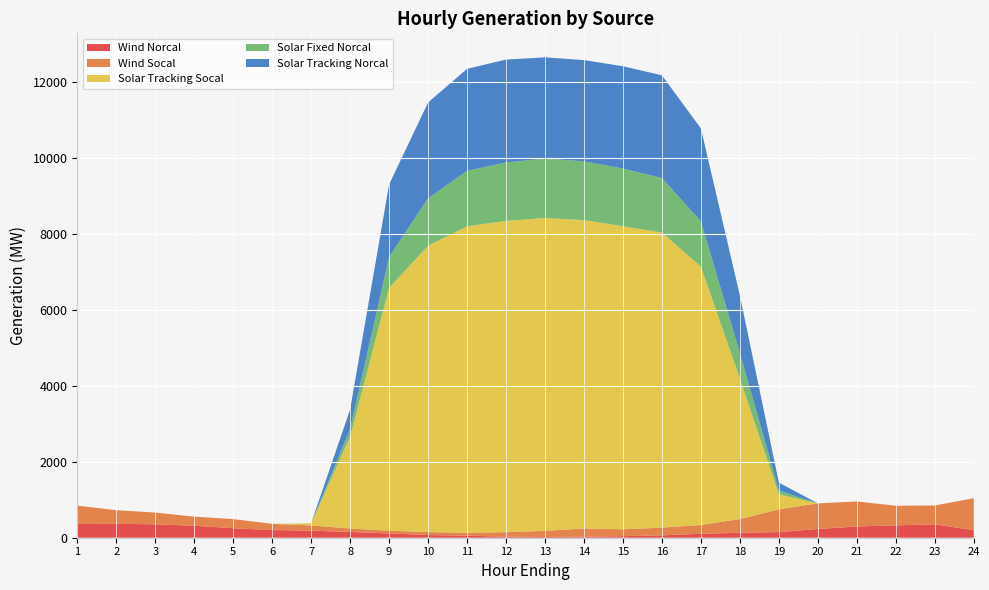

Reading left to right, what are all the values shown in this chart?

Wind_Norcal: 1=362.2	2=364.7	3=353.7	4=315.1	5=249.0	6=201.6	7=187.2	8=151.6	9=114.2	10=70.5	11=53.5	12=27.0	13=18.7	14=27.2	15=41.4	16=61.6	17=103.8	18=130.0	19=148.7	20=229.1	21=296.6	22=325.1	23=352.3	24=198.5
Wind_Socal: 1=481.7	2=359.4	3=308.4	4=238.9	5=242.0	6=163.6	7=135.6	8=91.6	9=70.8	10=77.2	11=76.9	12=118.3	13=162.7	14=216.2	15=180.7	16=203.3	17=232.2	18=360.5	19=599.8	20=673.8	21=657.3	22=516.6	23=496.6	24=839.8
Solar_Tracking_Socal: 1=0.0	2=0.0	3=0.0	4=0.0	5=0.0	6=0.0	7=56.1	8=2414.1	9=6387.6	10=7533.6	11=8061.6	12=8190.0	13=8229.0	14=8111.6	15=7972.0	16=7762.8	17=6795.8	18=3697.7	19=392.6	20=0.0	21=0.0	22=0.0	23=0.0	24=0.0
Solar_Fixed_Norcal: 1=0.0	2=0.0	3=0.0	4=0.0	5=0.0	6=0.0	7=0.4	8=204.8	9=811.6	10=1246.4	11=1460.4	12=1536.0	13=1561.2	14=1547.3	15=1516.7	16=1434.7	17=1188.7	18=668.2	19=102.1	20=0.0	21=0.0	22=0.0	23=0.0	24=0.0
Solar_Tracking_Norcal: 1=0.0	2=0.0	3=0.0	4=0.0	5=0.0	6=0.0	7=1.5	8=510.4	9=1909.2	10=2521.8	11=2682.0	12=2707.0	13=2664.9	14=2661.4	15=2692.3	16=2701.5	17=2446.0	18=1515.9	19=206.0	20=0.0	21=0.0	22=0.0	23=0.0	24=0.0